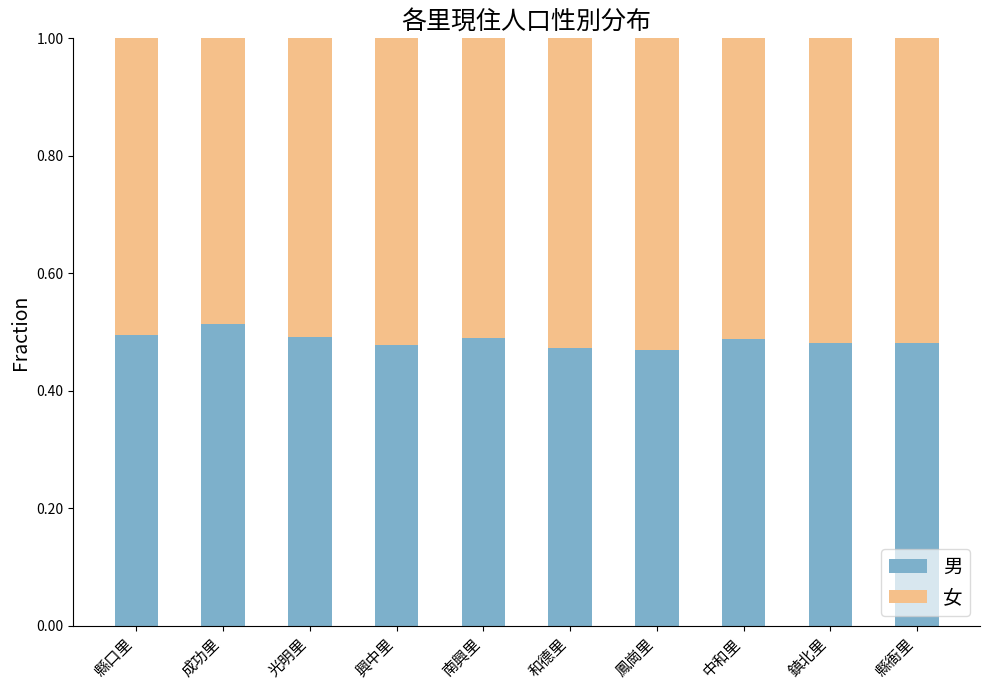

What is the total value across all series at 縣衙里?

1.0